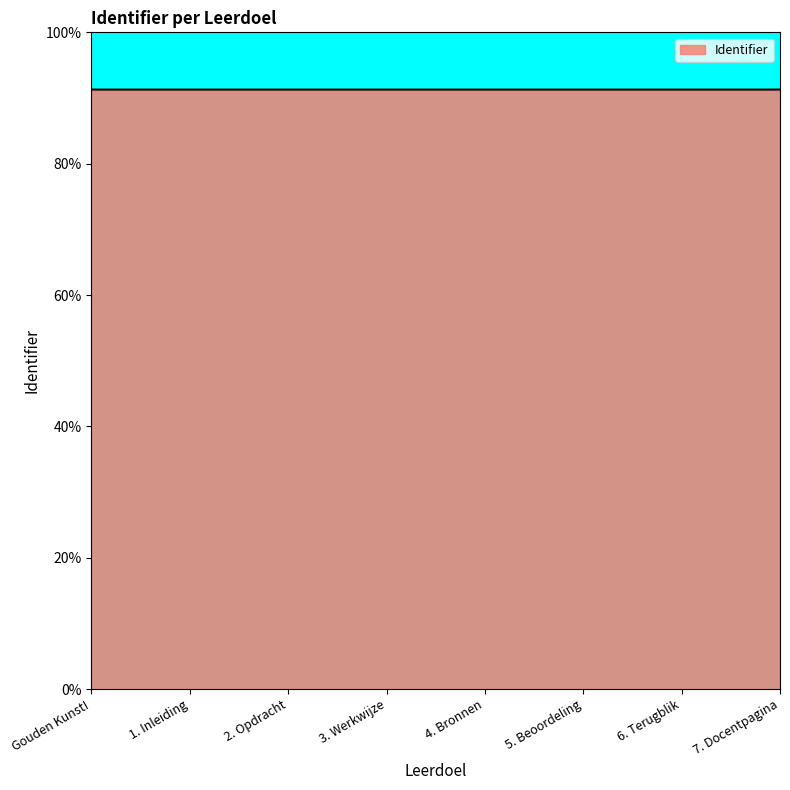

What is the minimum value shown in the chart?

91.3